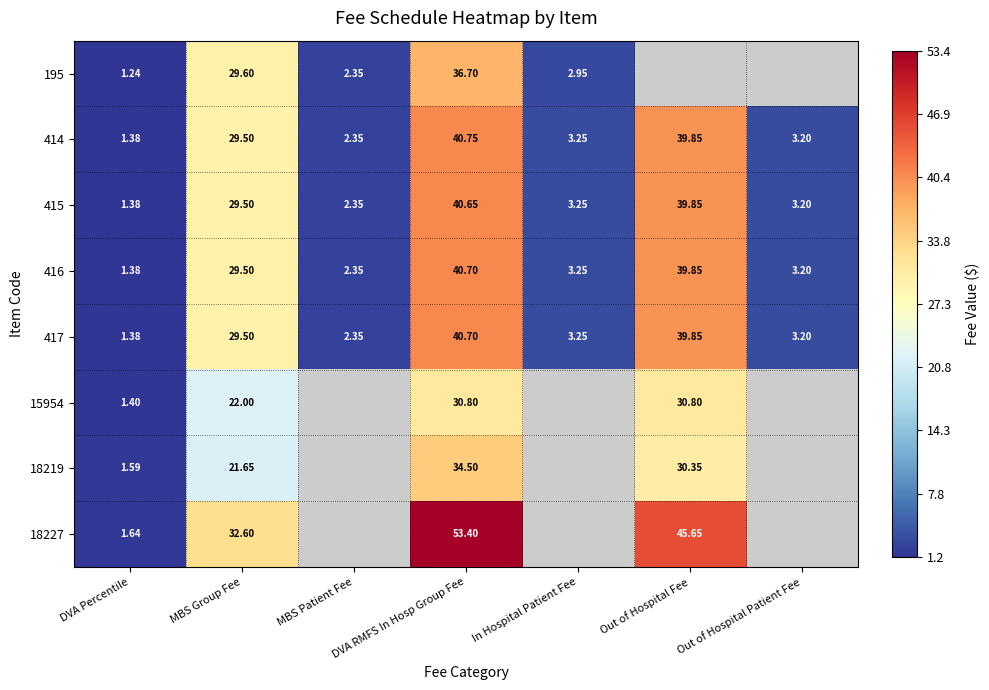

What is the difference between the 417 values at MBS Patient Fee and DVA Percentile?

1.0